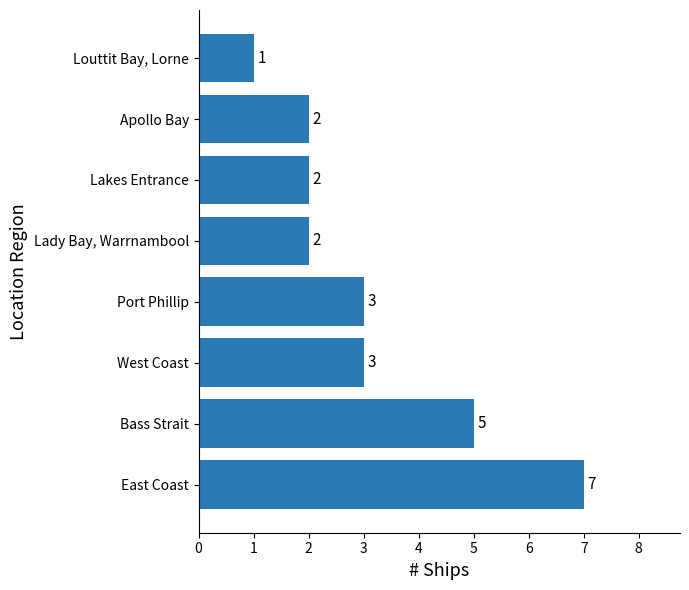

Reading top to bottom, what are all the values shown in this chart?

Louttit Bay, Lorne=1	Apollo Bay=2	Lakes Entrance=2	Lady Bay, Warrnambool=2	Port Phillip=3	West Coast=3	Bass Strait=5	East Coast=7